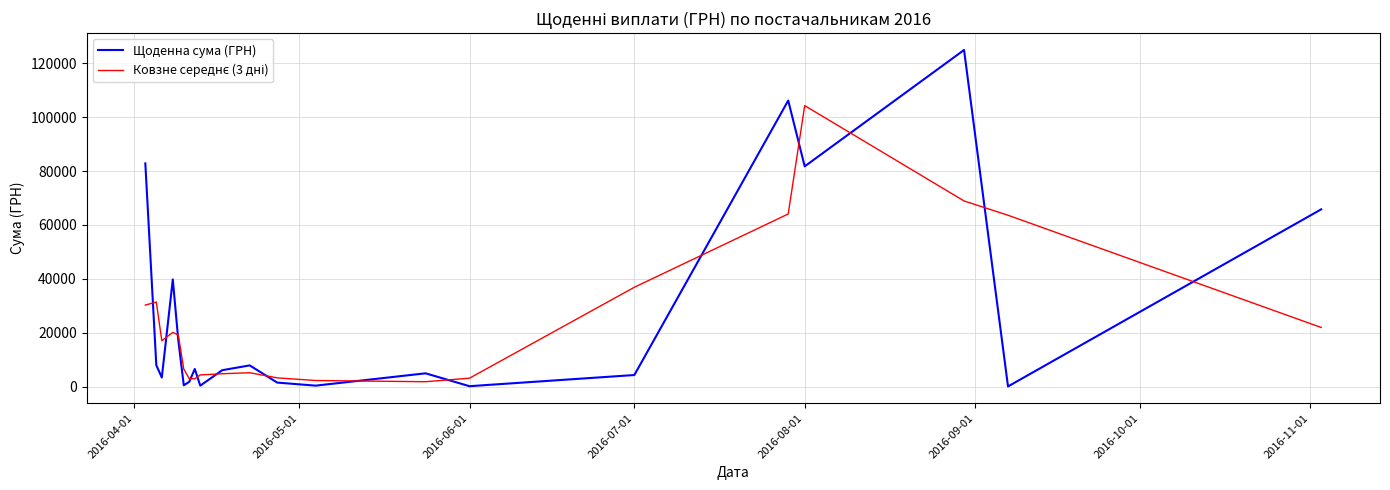

Which series has the largest range (max minus min)?

Щоденна сума (ГРН)